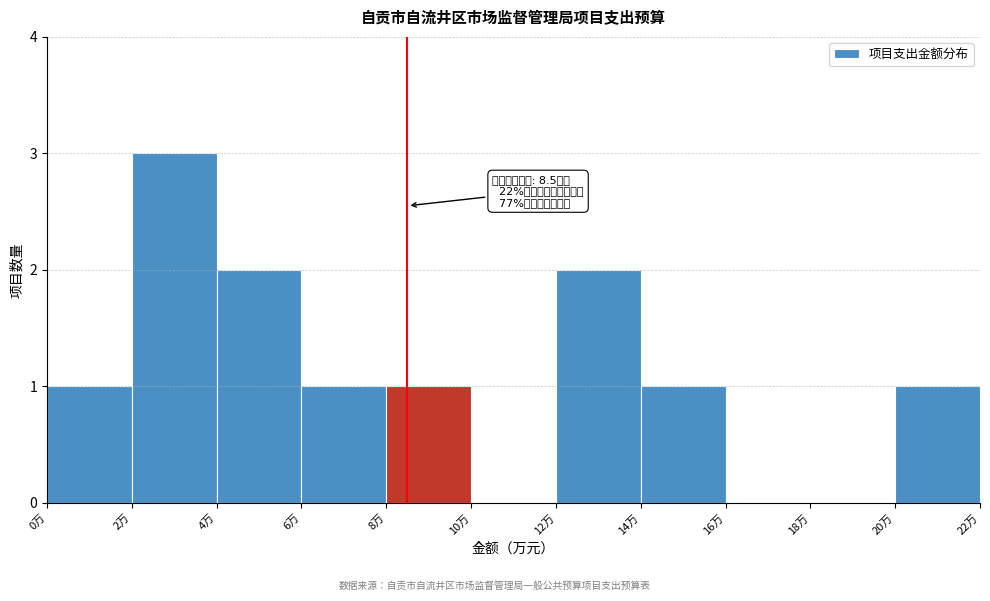

Which range on the x-axis has the tallest bar?

2 to 4